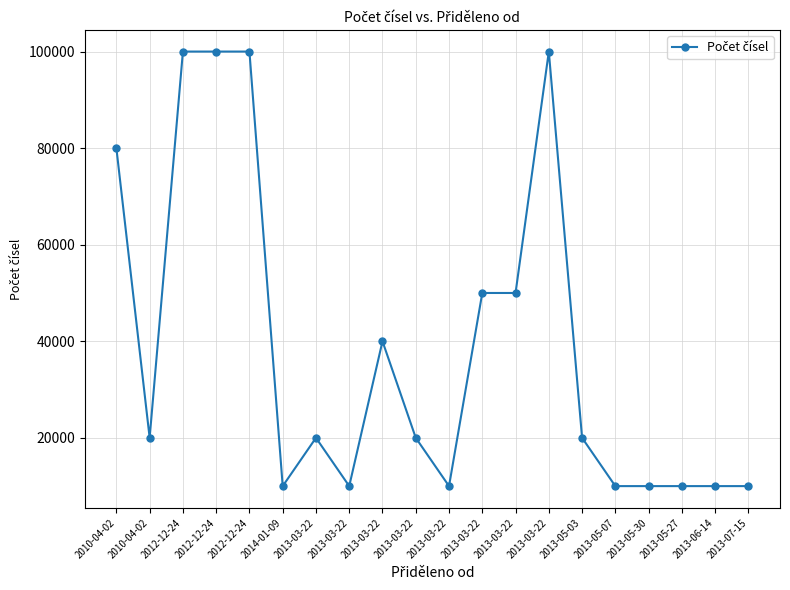

Where is the data nearest to the value 55000?

2013-03-22